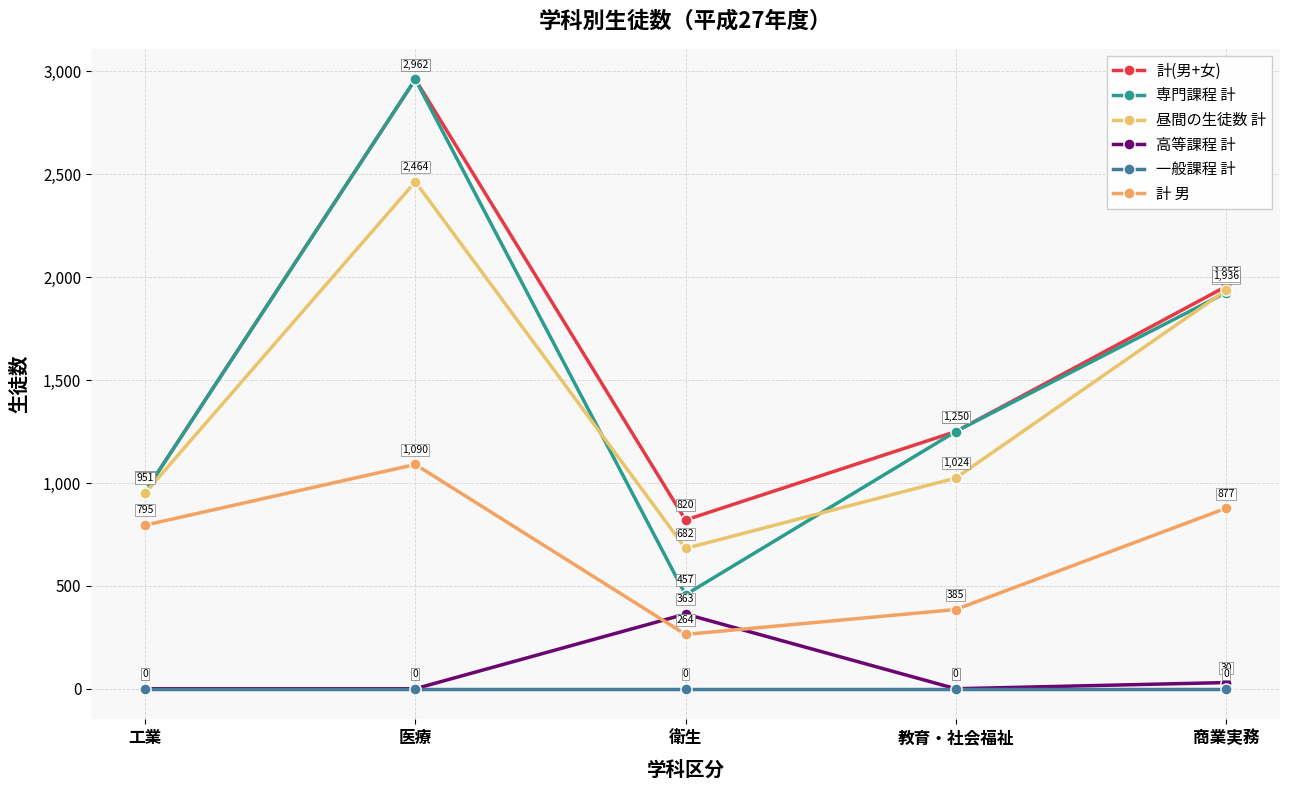

How many lines are shown in the chart?

6